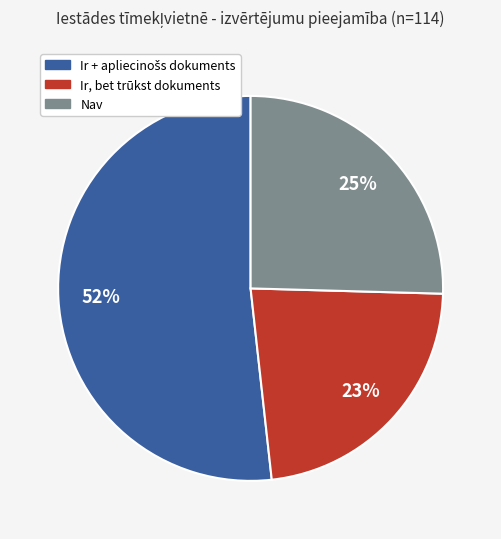

Is it true that Nav is 25% of the pie?

True